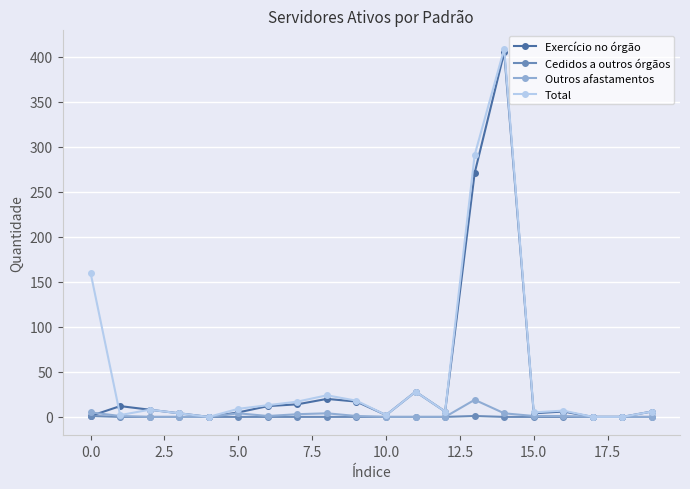

What is the maximum value for Outros afastamentos?

19